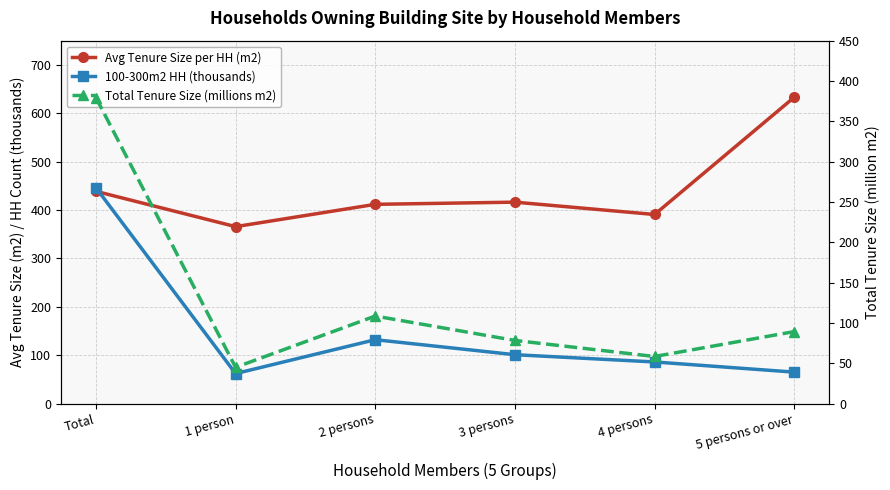

What is the label of the 6th point from the right?

Total